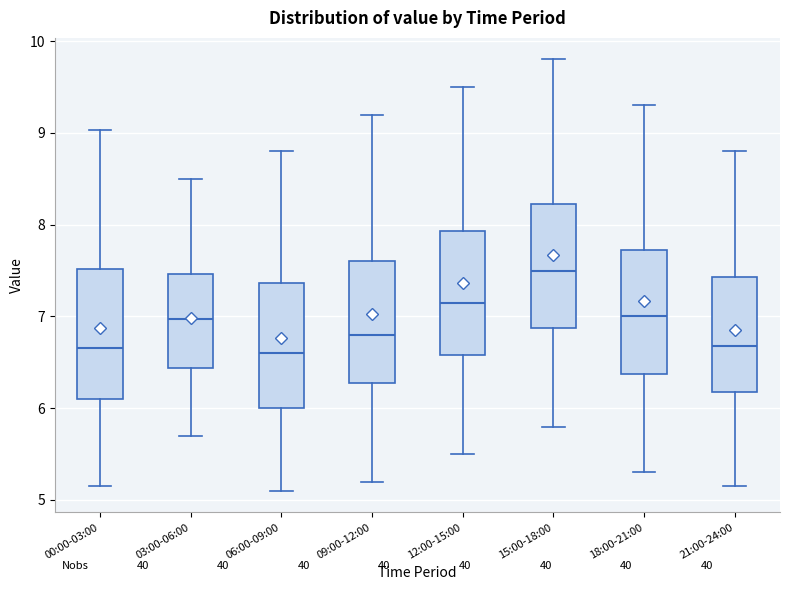

Which box's median line is the highest?

15:00-18:00